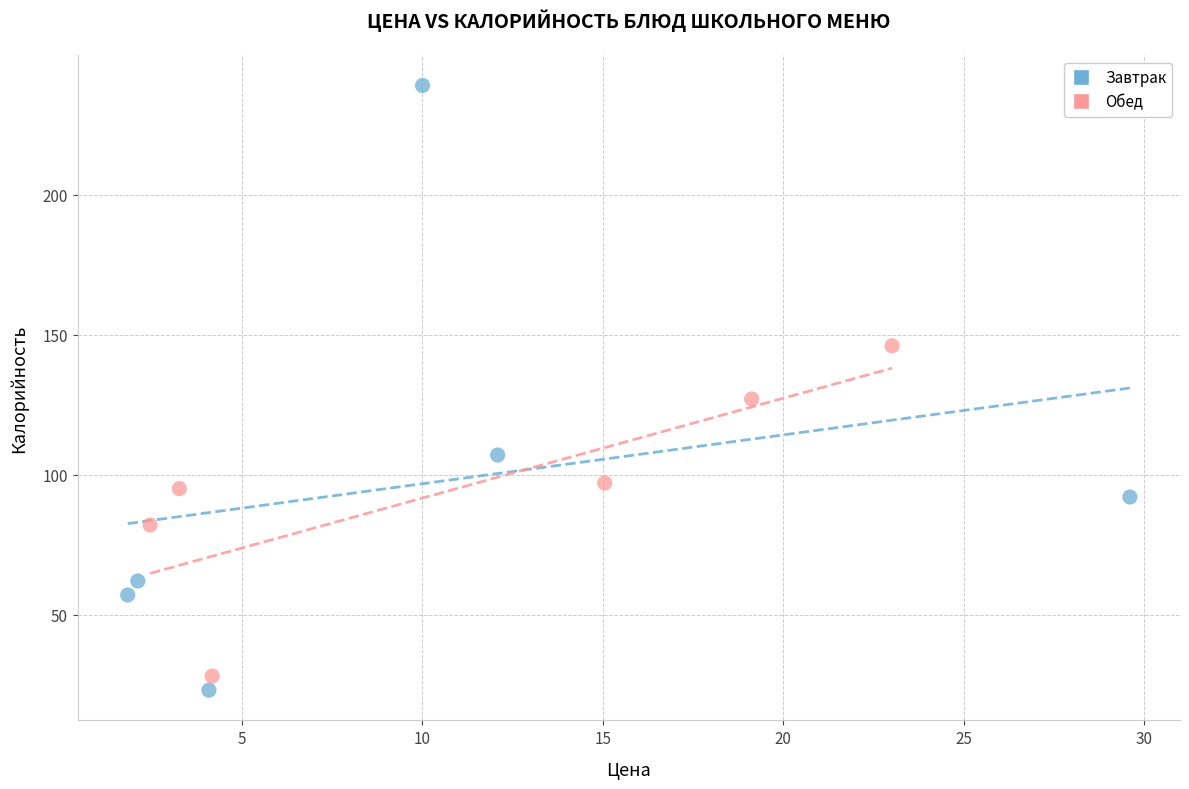

Which series has the widest spread of Y values?

Завтрак